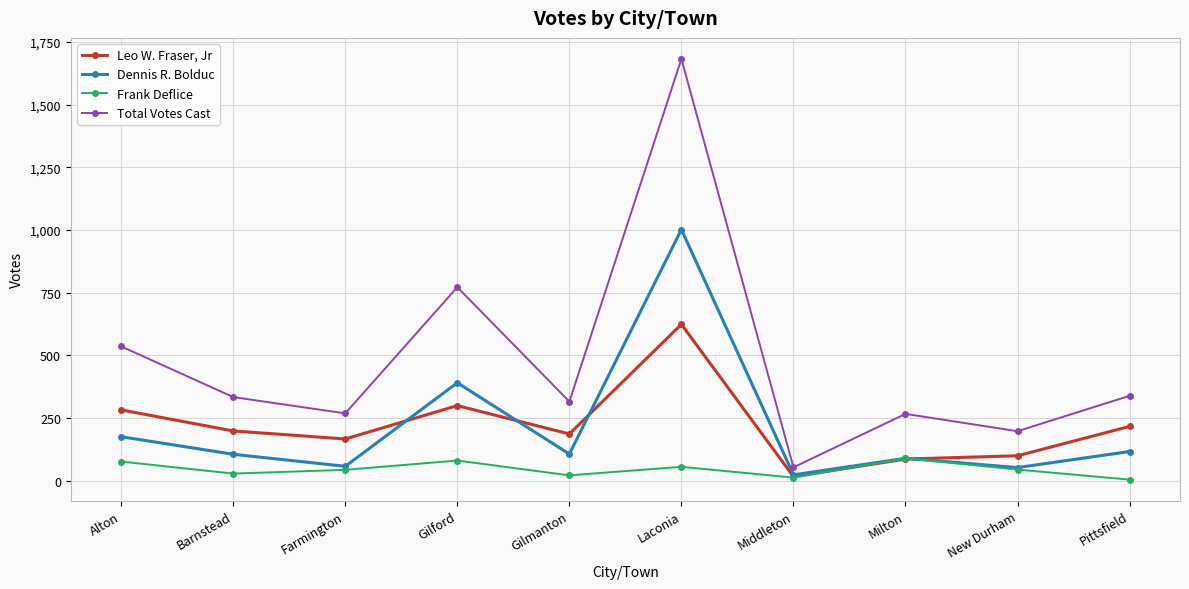

At how many categories does at least one series exceed 141?

9